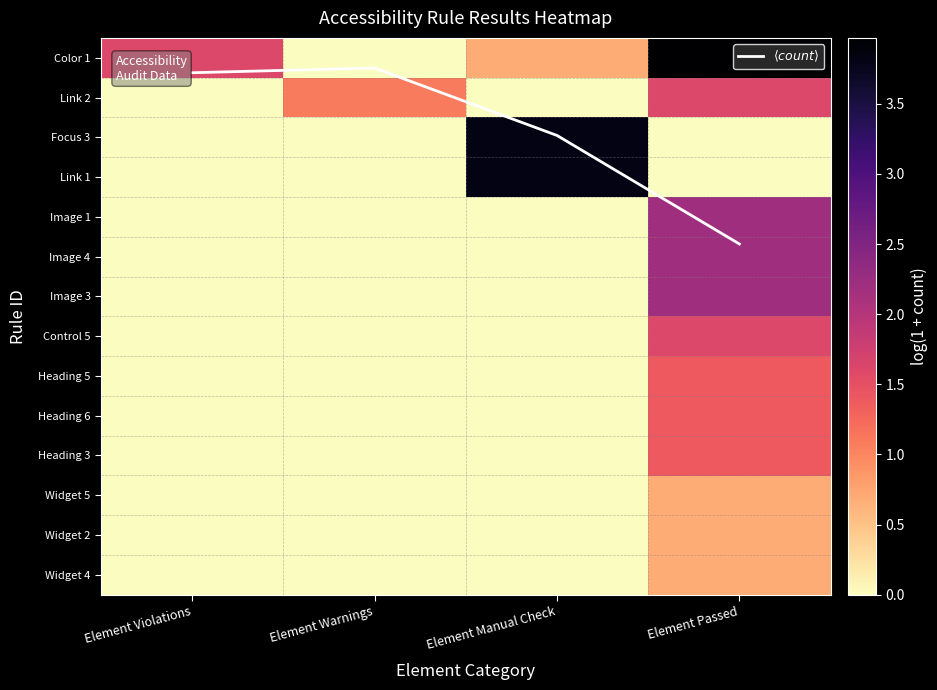

At which label does Image 3 reach its minimum?

Element Violations